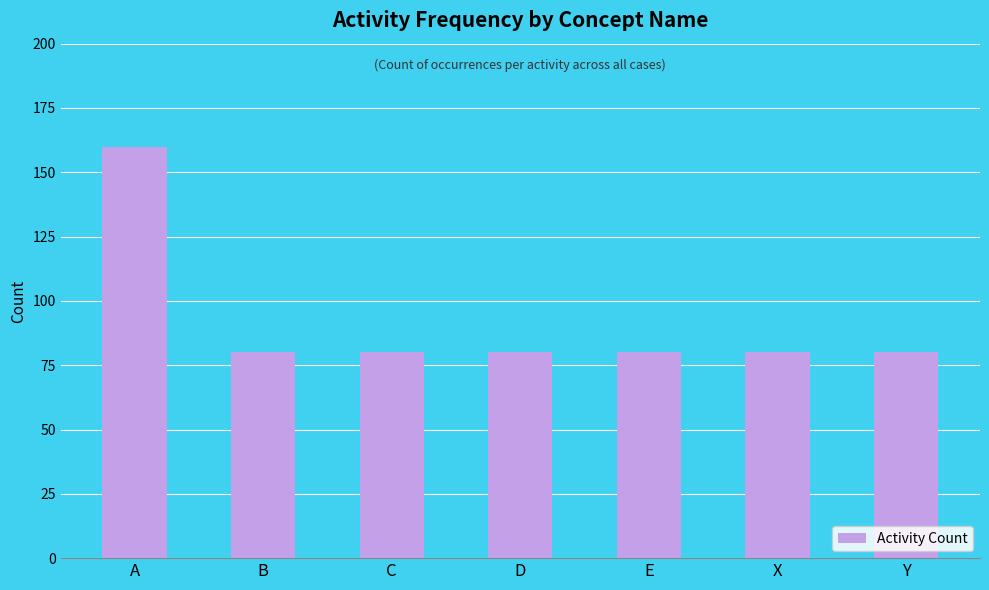

Reading left to right, extract all data points from this chart.

A=160	B=80	C=80	D=80	E=80	X=80	Y=80